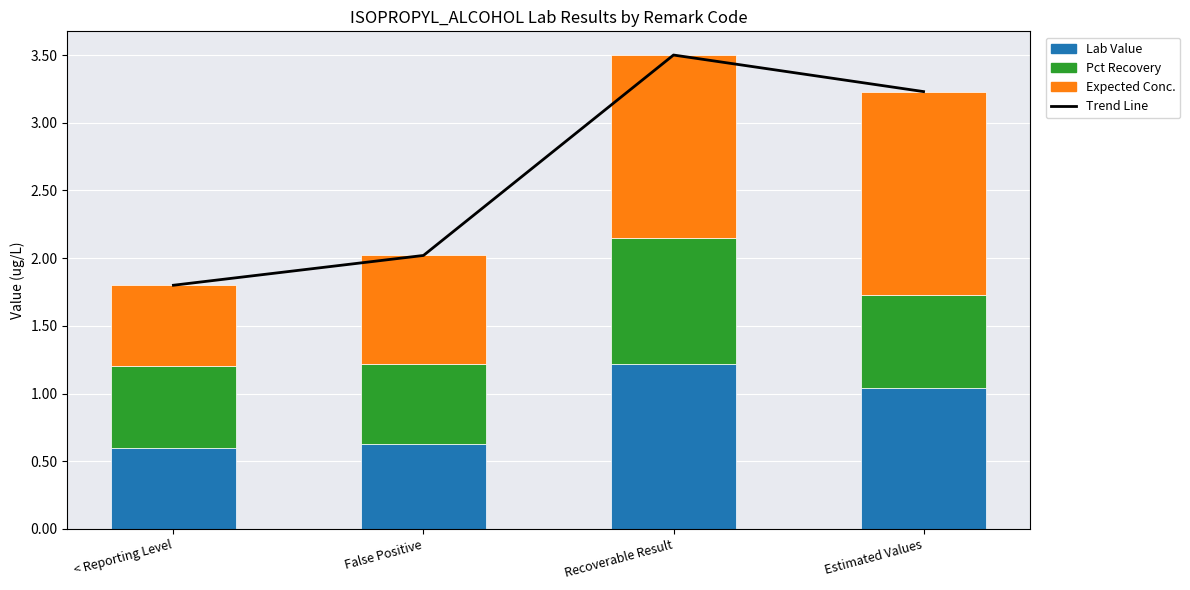

List the series in order of their peak value, highest first.

Trend Line, Expected Conc., Lab Value, Pct Recovery